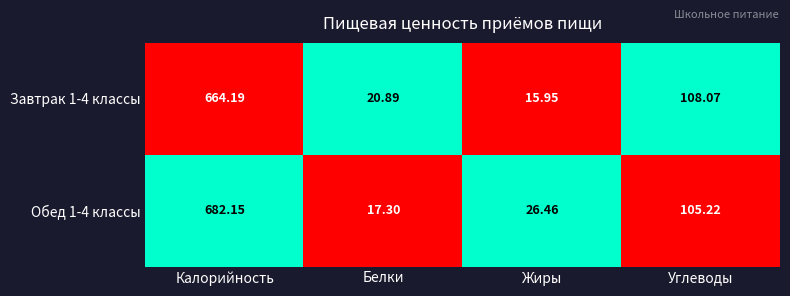

Which category has the lowest value across all series?

Жиры